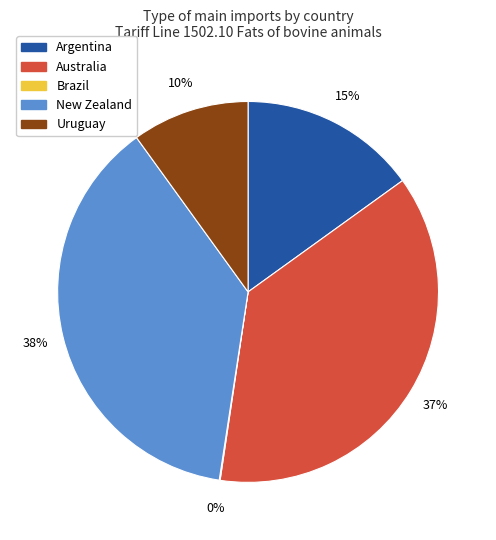

Combined, do Uruguay and Australia account for over 50%?

No